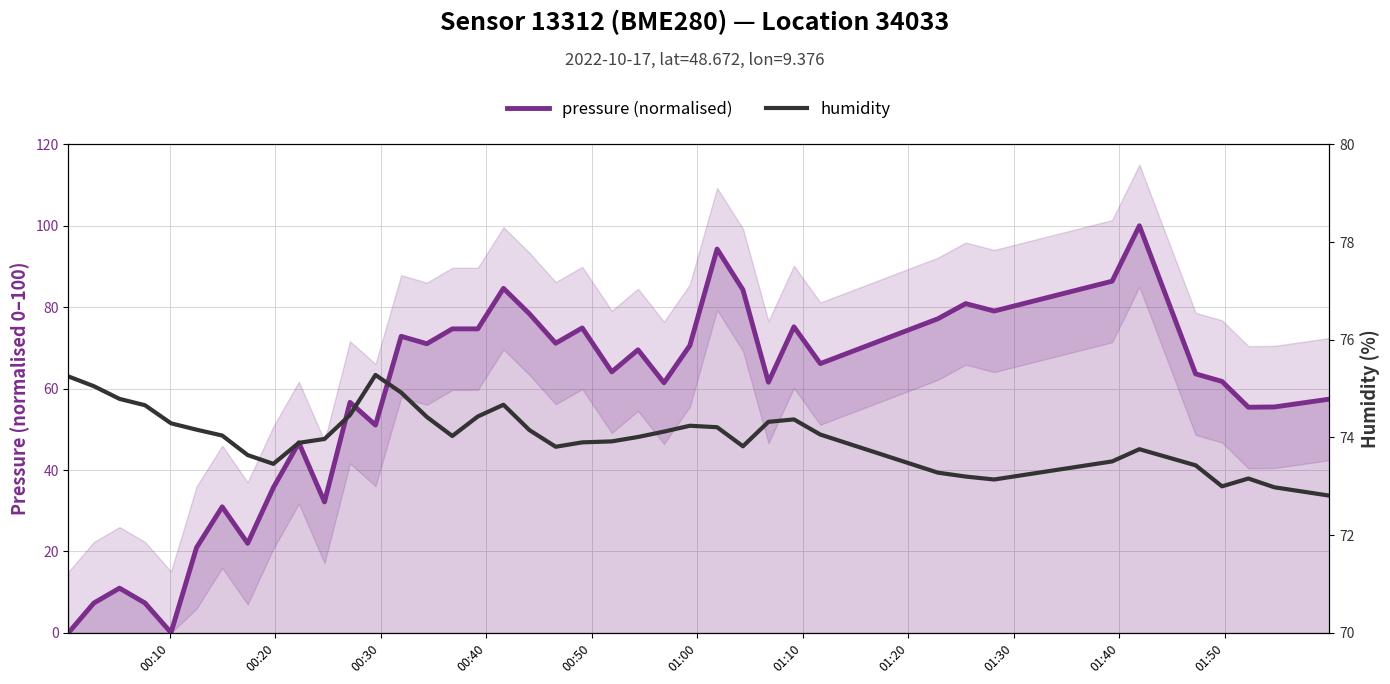

What is the difference between the maximum and minimum values in the humidity series?

2.5